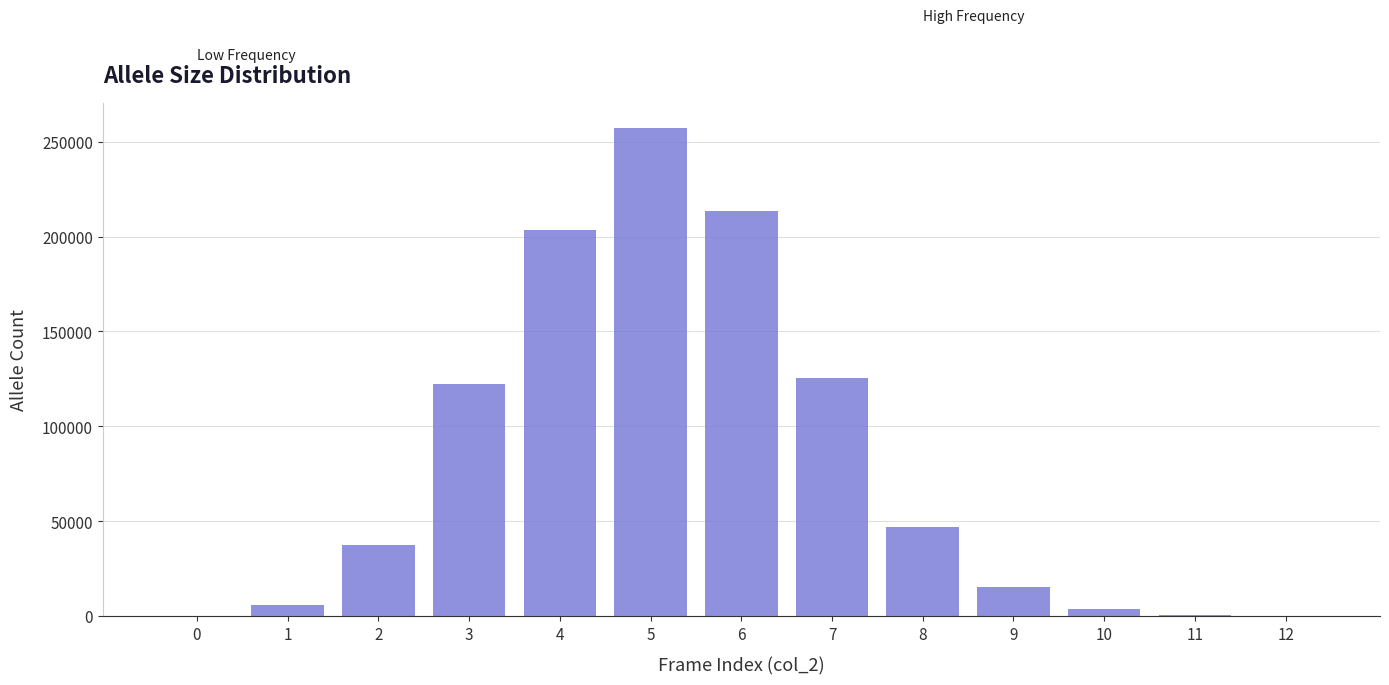

What is the sum of all values?

1032934